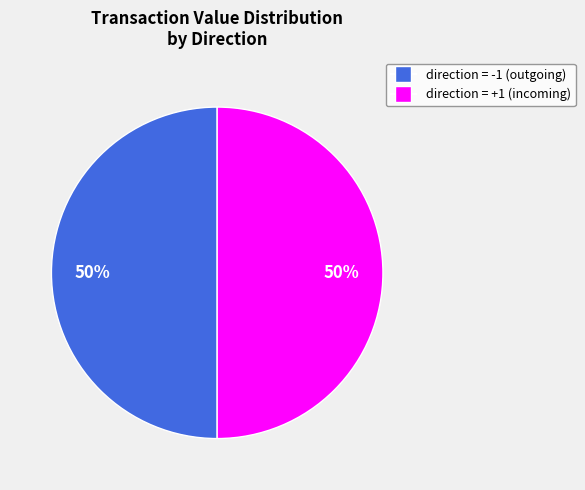

To the nearest percent, what is the average slice percentage?

50%